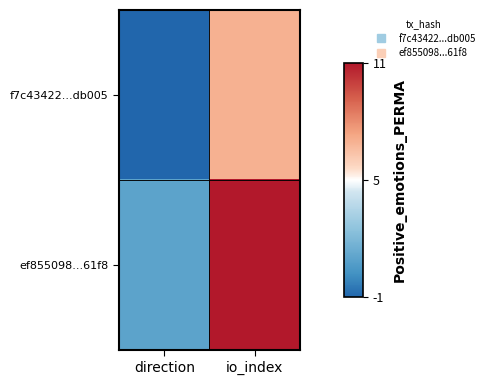

Reading left to right, list all the values displayed in this chart.

f7c43422...db005: direction=-1	io_index=7
ef855098...61f8: direction=1	io_index=11